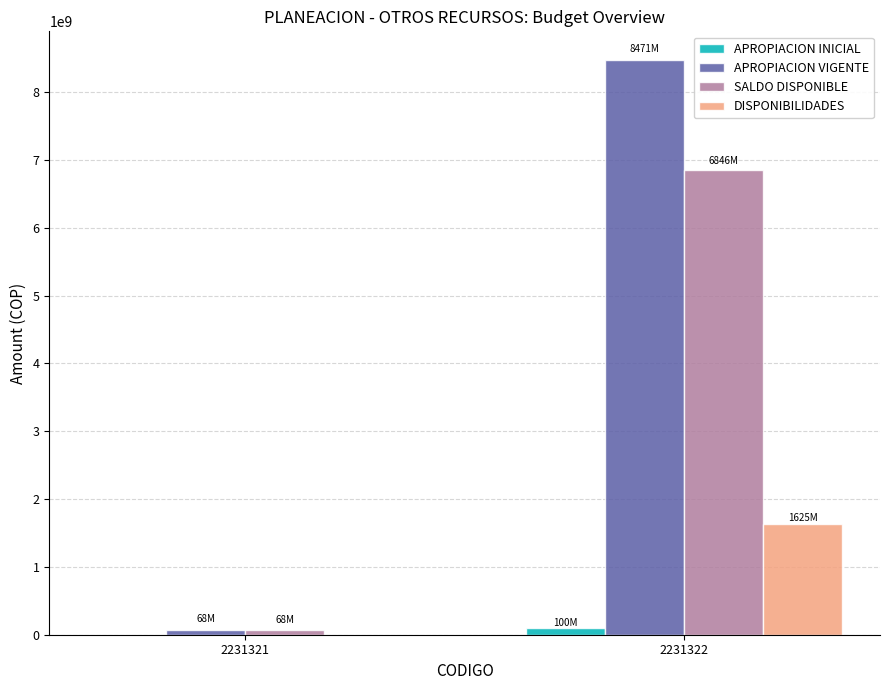

How many groups of bars are there?

2